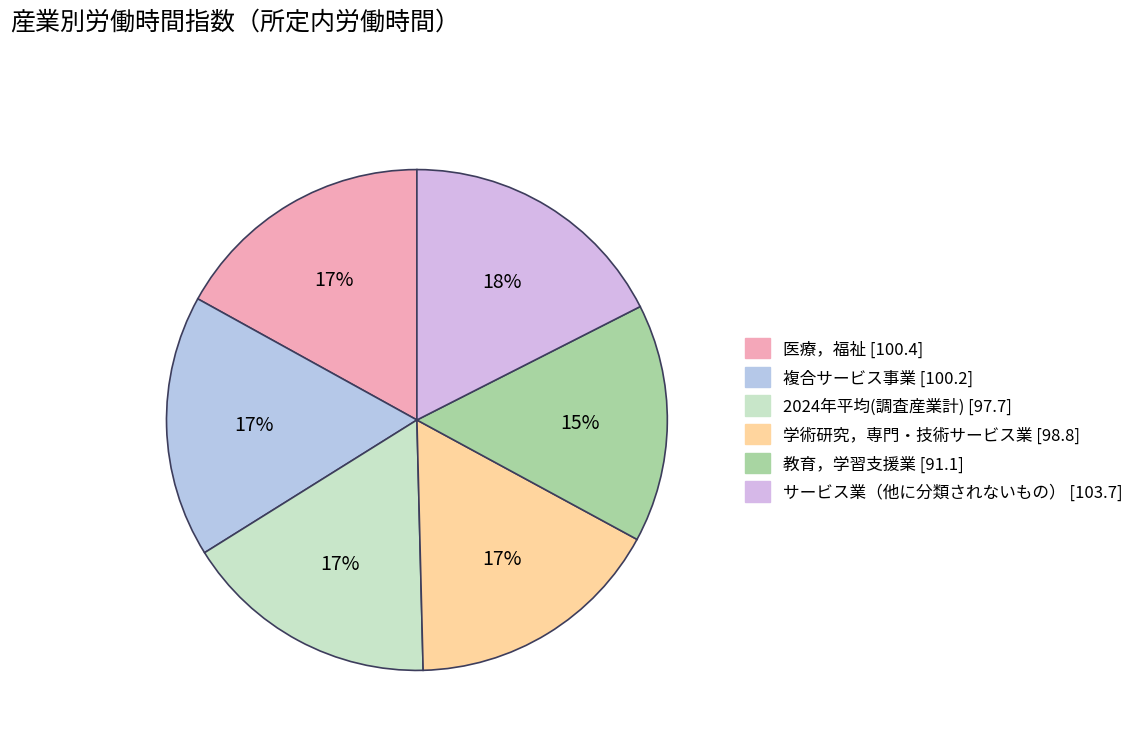

Rank the categories by value from lowest to highest.

教育，学習支援業, 2024年平均(調査産業計), 学術研究，専門・技術サービス業, 複合サービス事業, 医療，福祉, サービス業（他に分類されないもの）